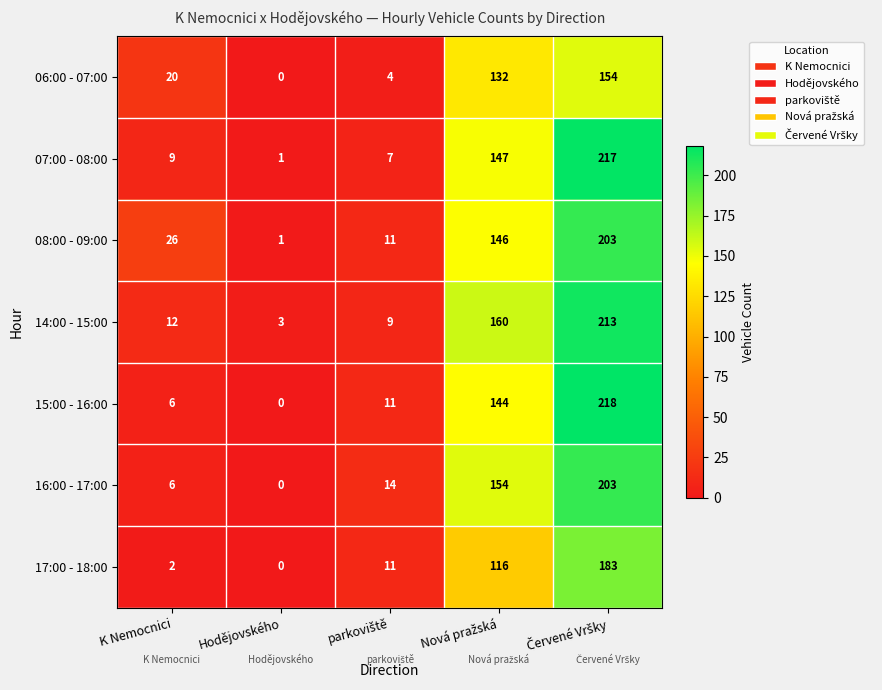

At how many categories does at least one series exceed 16?

3